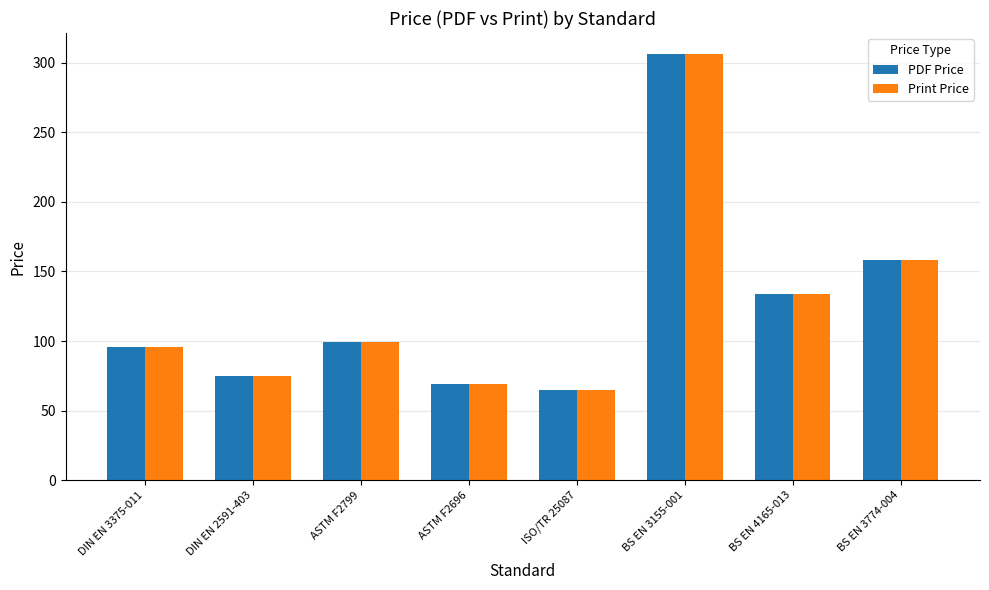

What is the label of the 3rd bar from the left?

ASTM F2799